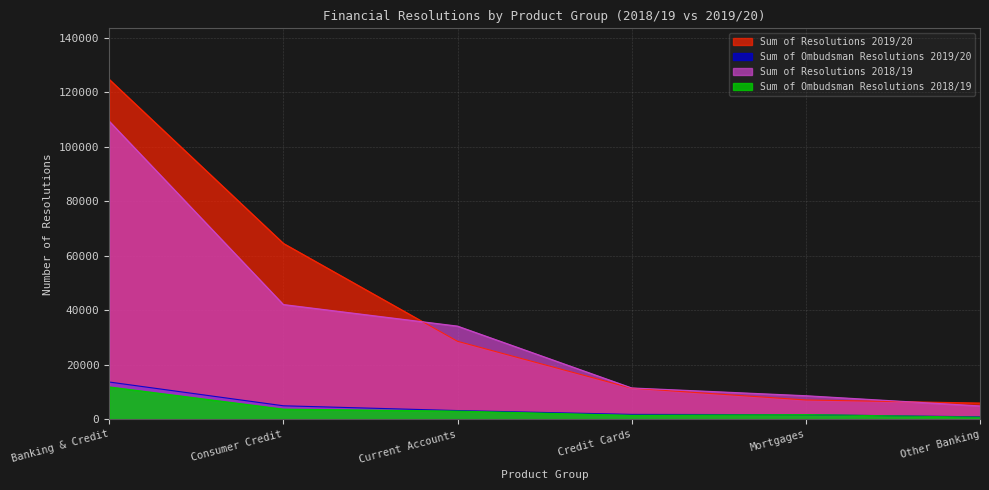

Reading right to left, list all the values displayed in this chart.

Sum of Resolutions 2019/20: 5925	7057	11379	28594	64553	124783
Sum of Ombudsman Resolutions 2019/20: 859	1647	1759	3167	4922	13646
Sum of Resolutions 2018/19: 4871	8619	11472	34177	42093	109414
Sum of Ombudsman Resolutions 2018/19: 724	1698	1437	2972	3690	11855